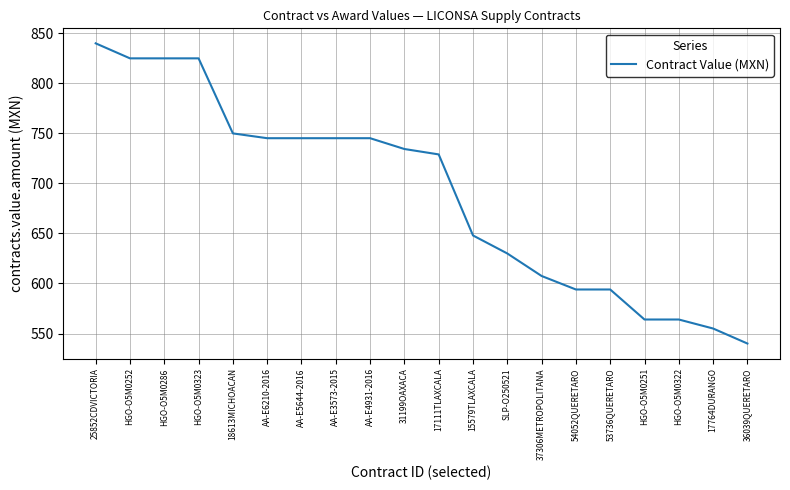

Does the chart display data point markers on the line(s)?

No